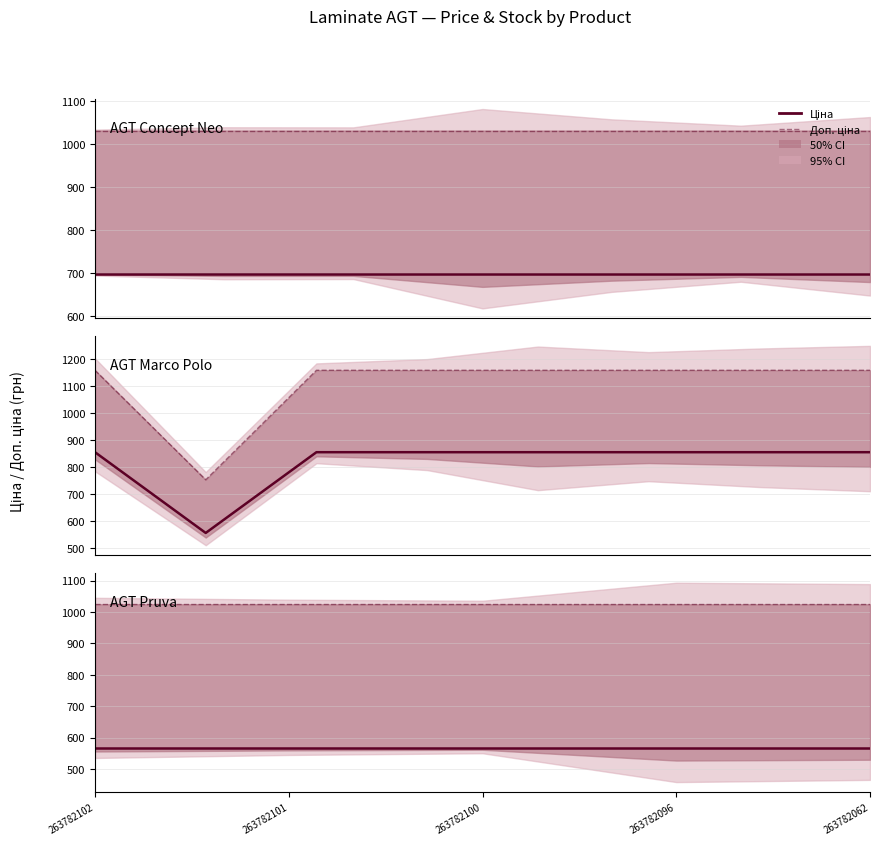

Which category has the highest value in the Ціна series?

263782102